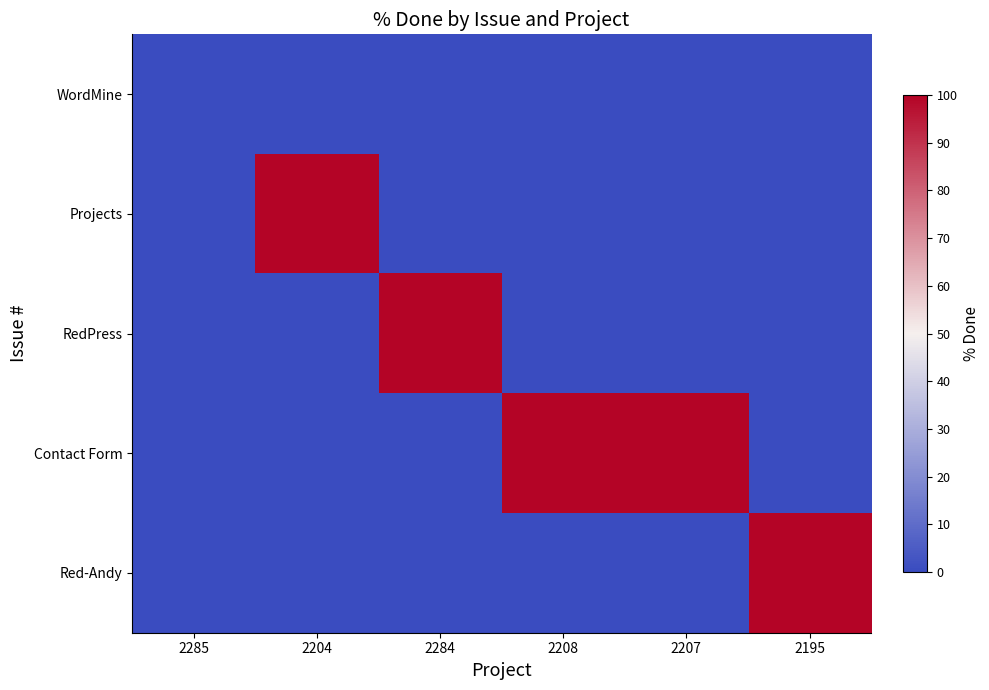

Which category has the highest value across all series?

2204